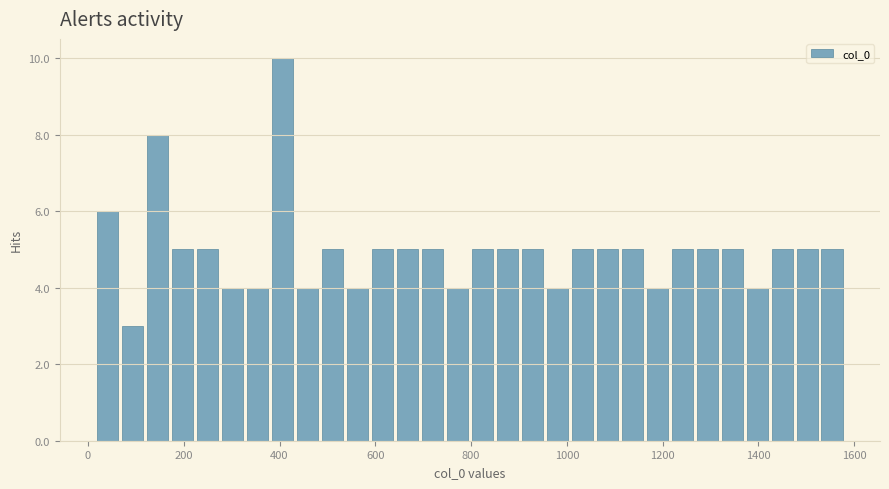

Read against the x-axis, roughly where is the centre of the tallest bar?

400